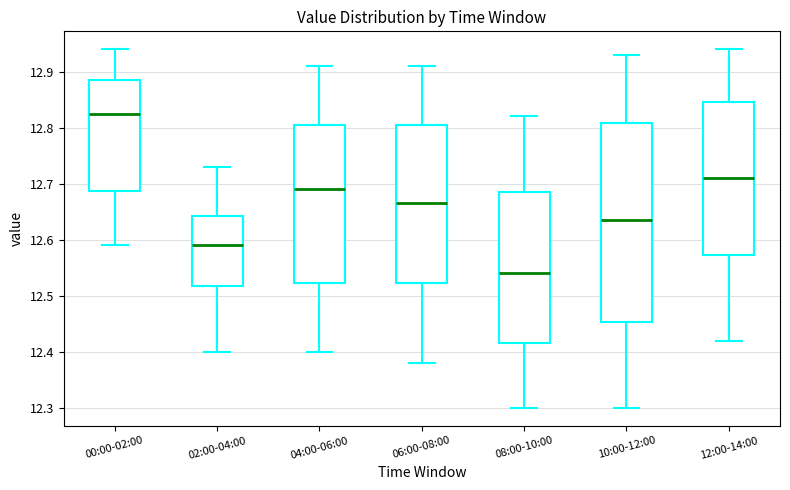

Reading left to right, read every box against the y-axis: the position of its median line, the range the box covers, and the ends of its whiskers. The values are not printed on the chart, so give them approximately, as read against the axis.

00:00-02:00: median 12.83, box 12.69 to 12.89, whiskers 12.59 to 12.94
02:00-04:00: median 12.59, box 12.52 to 12.64, whiskers 12.40 to 12.73
04:00-06:00: median 12.69, box 12.52 to 12.81, whiskers 12.40 to 12.91
06:00-08:00: median 12.67, box 12.52 to 12.81, whiskers 12.38 to 12.91
08:00-10:00: median 12.54, box 12.42 to 12.69, whiskers 12.30 to 12.82
10:00-12:00: median 12.64, box 12.45 to 12.81, whiskers 12.30 to 12.93
12:00-14:00: median 12.71, box 12.57 to 12.85, whiskers 12.42 to 12.94